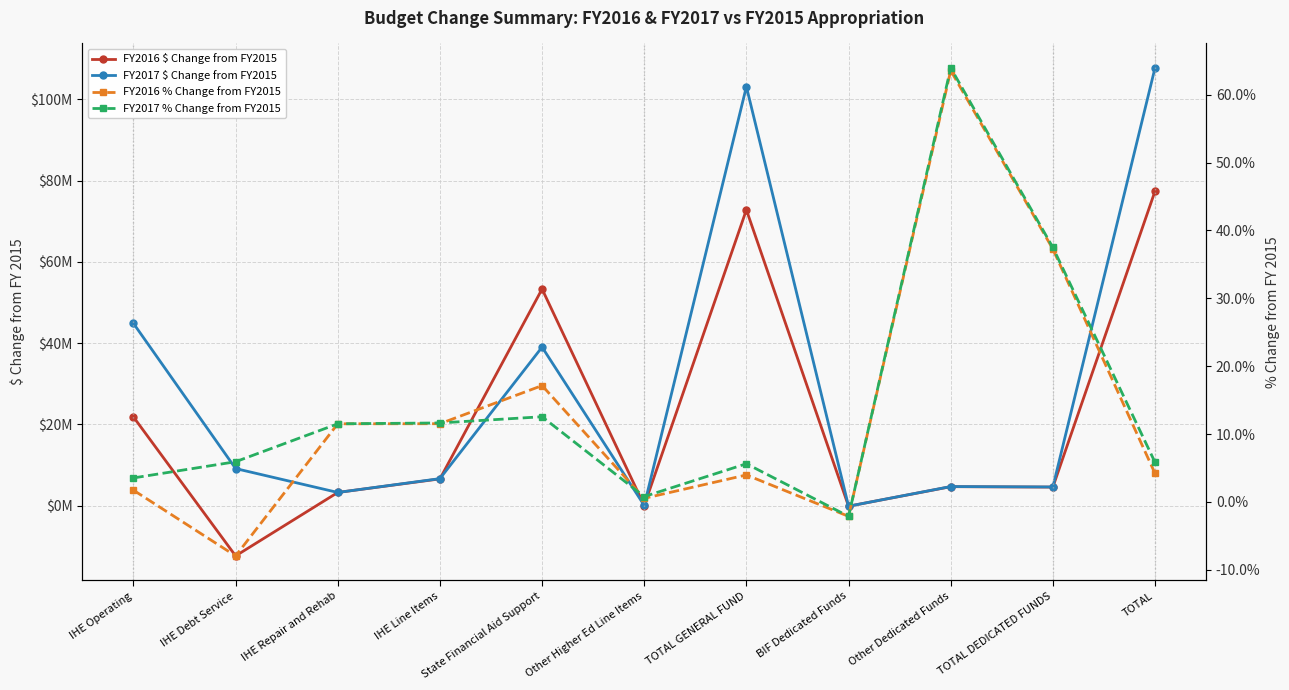

Is the value of FY2016 $ Change from FY2015 at BIF Dedicated Funds greater than the value of FY2017 % Change from FY2015 at IHE Repair and Rehab?

No